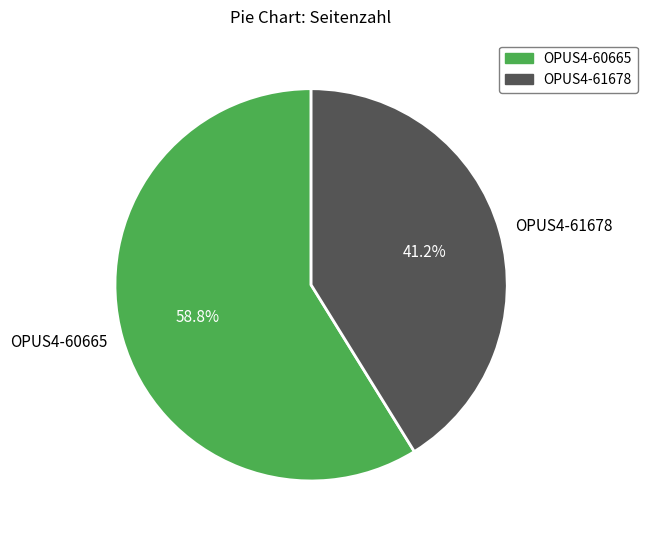

To the nearest percent, what percentage of the pie is OPUS4-60665?

59%